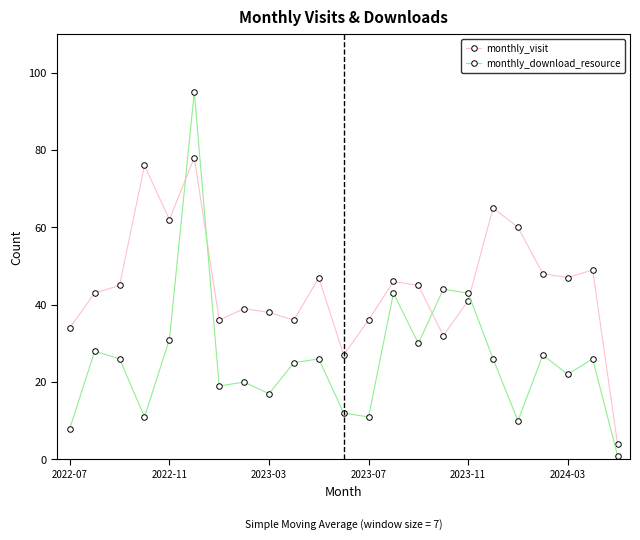

Which series has the largest total across all categories?

monthly_visit